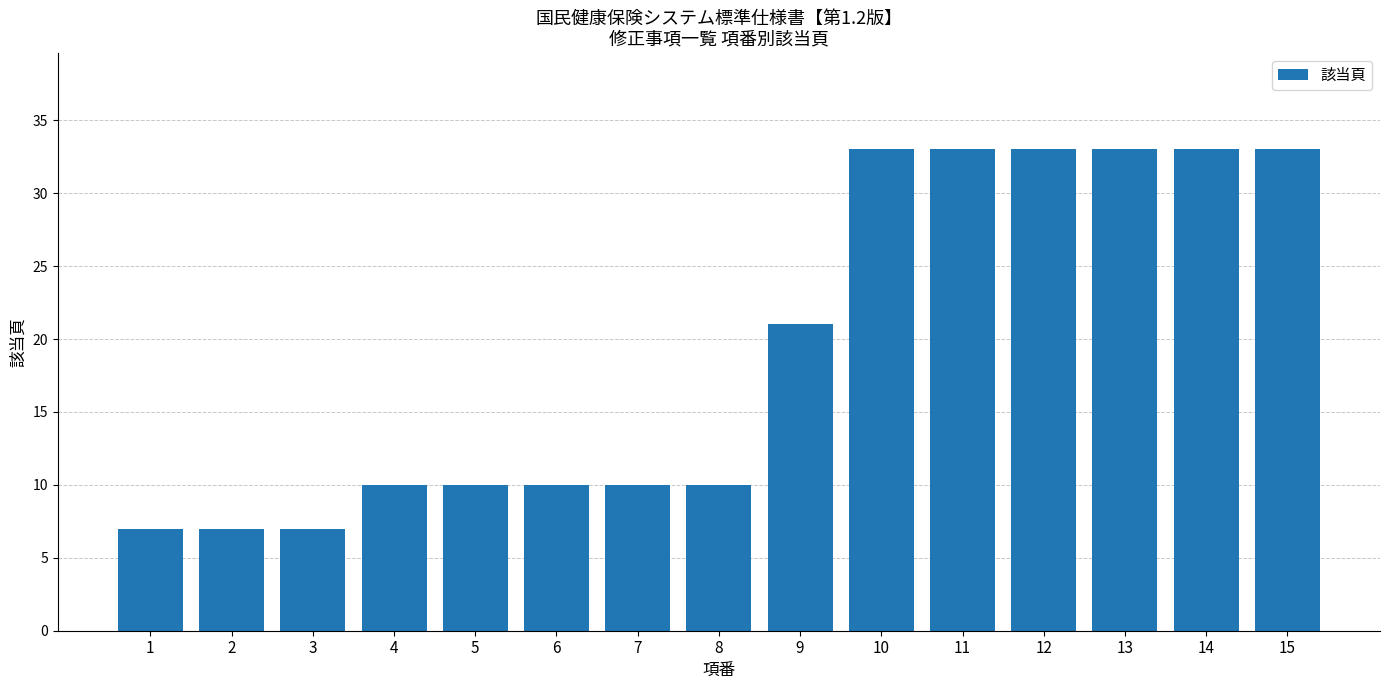

Count the number of data series in this chart.

1